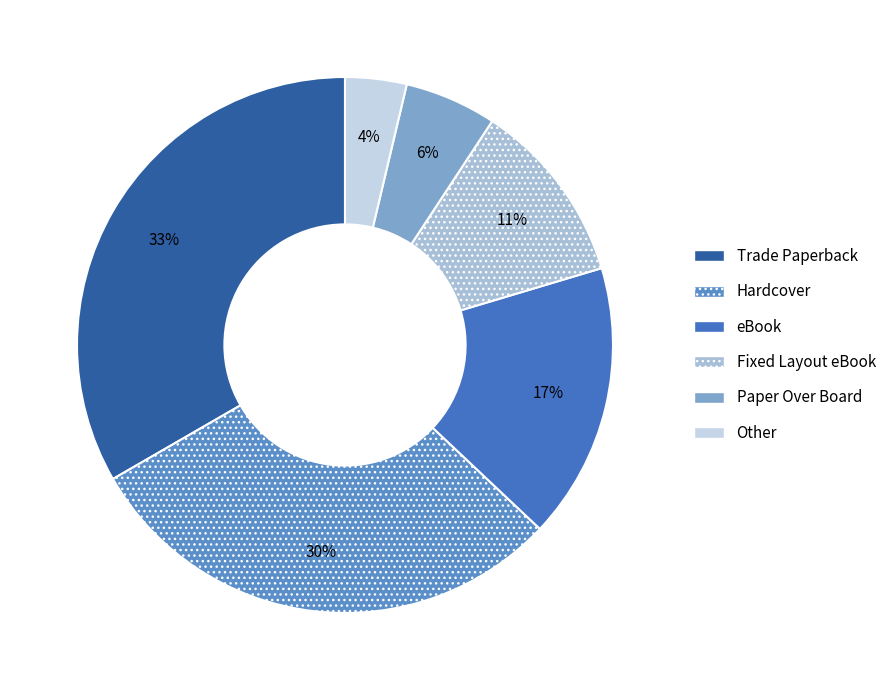

Between eBook and Fixed Layout eBook, which is larger?

eBook